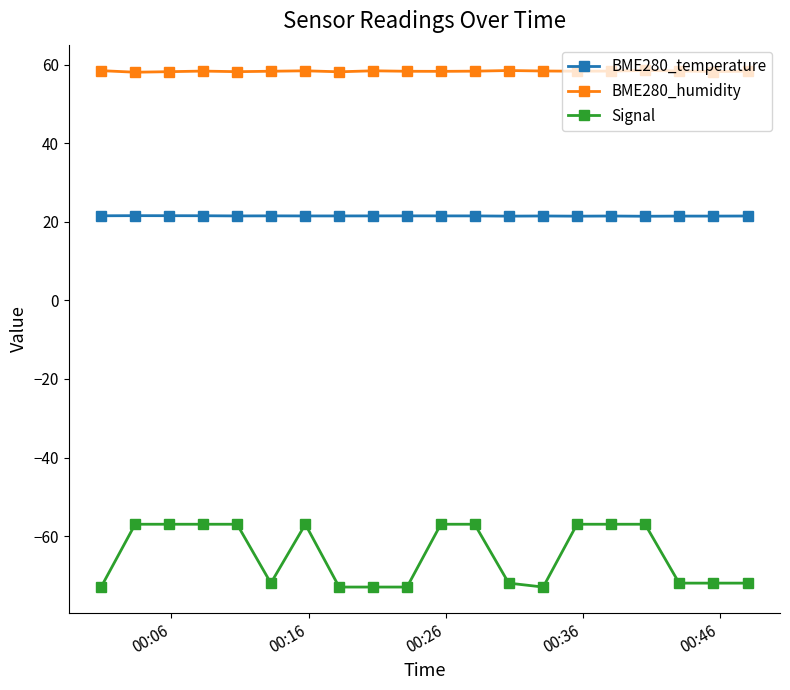

True or false: BME280_temperature and Signal cross at least once.

False